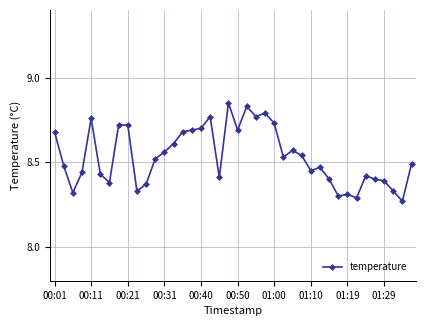

How many values are between 8 and 9?

40